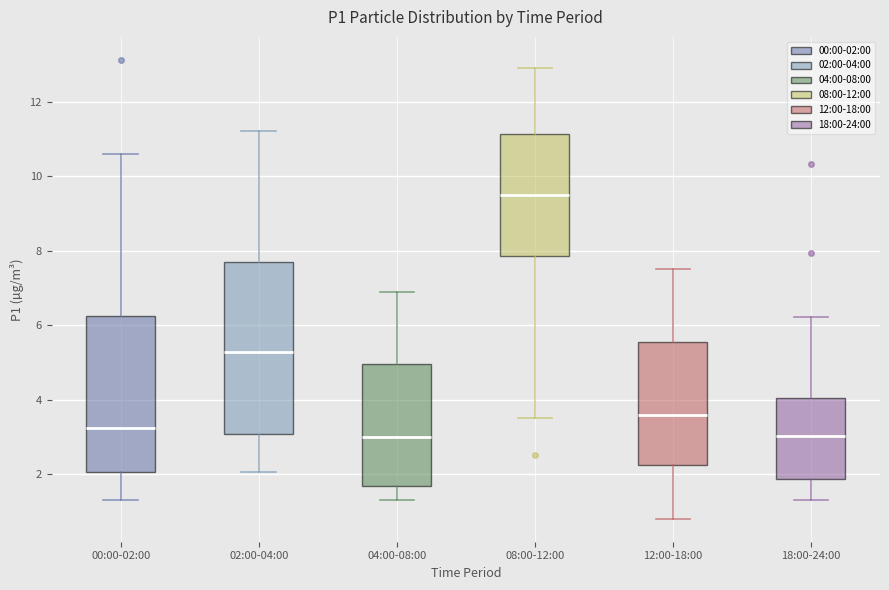

Where is the upper edge of the box for 18:00-24:00 on the y-axis? The values are not printed on the chart, so give them approximately, as read against the axis.

4.0